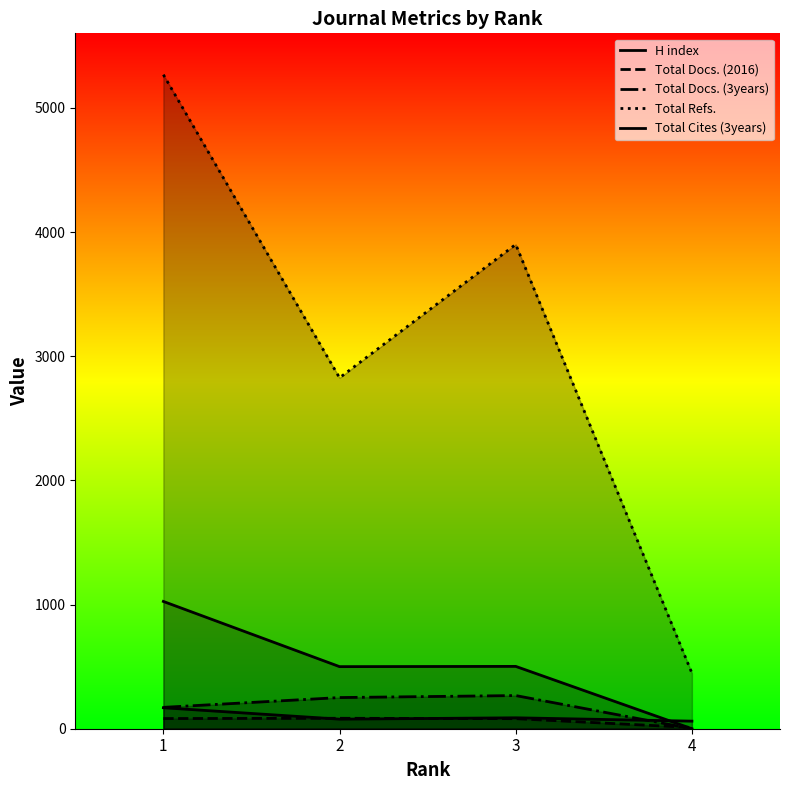

Where is Total Docs. (2016) nearest to the value 47?

3